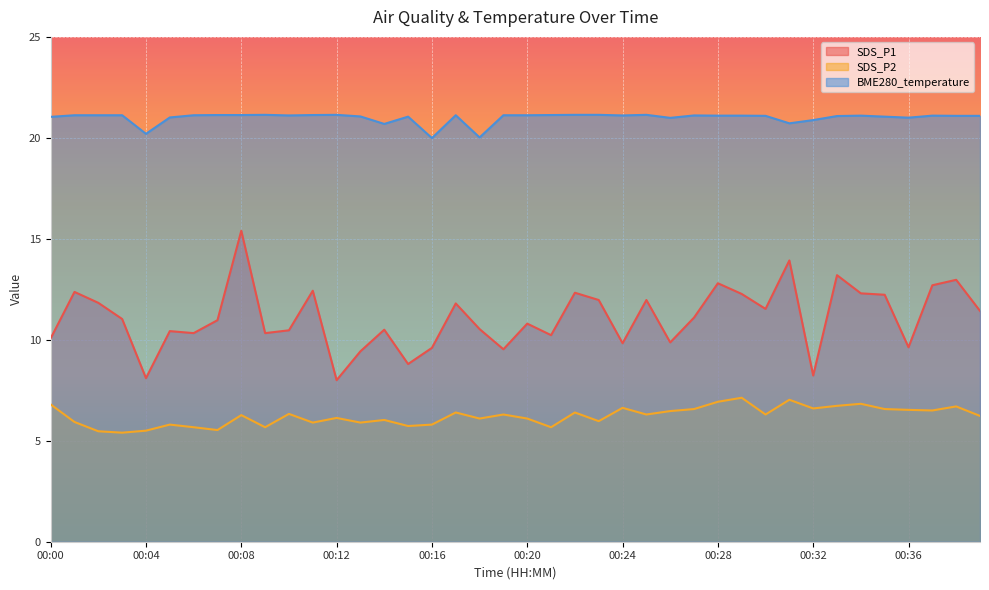

True or false: BME280_temperature and SDS_P2 cross at least once.

False